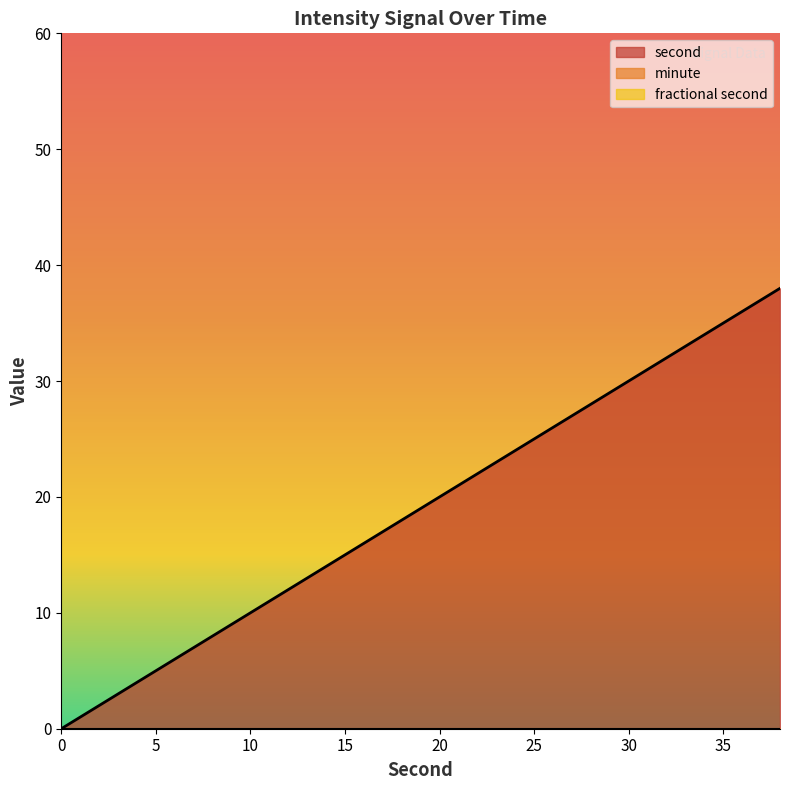

True or false: fractional second and minute intersect in this chart.

False